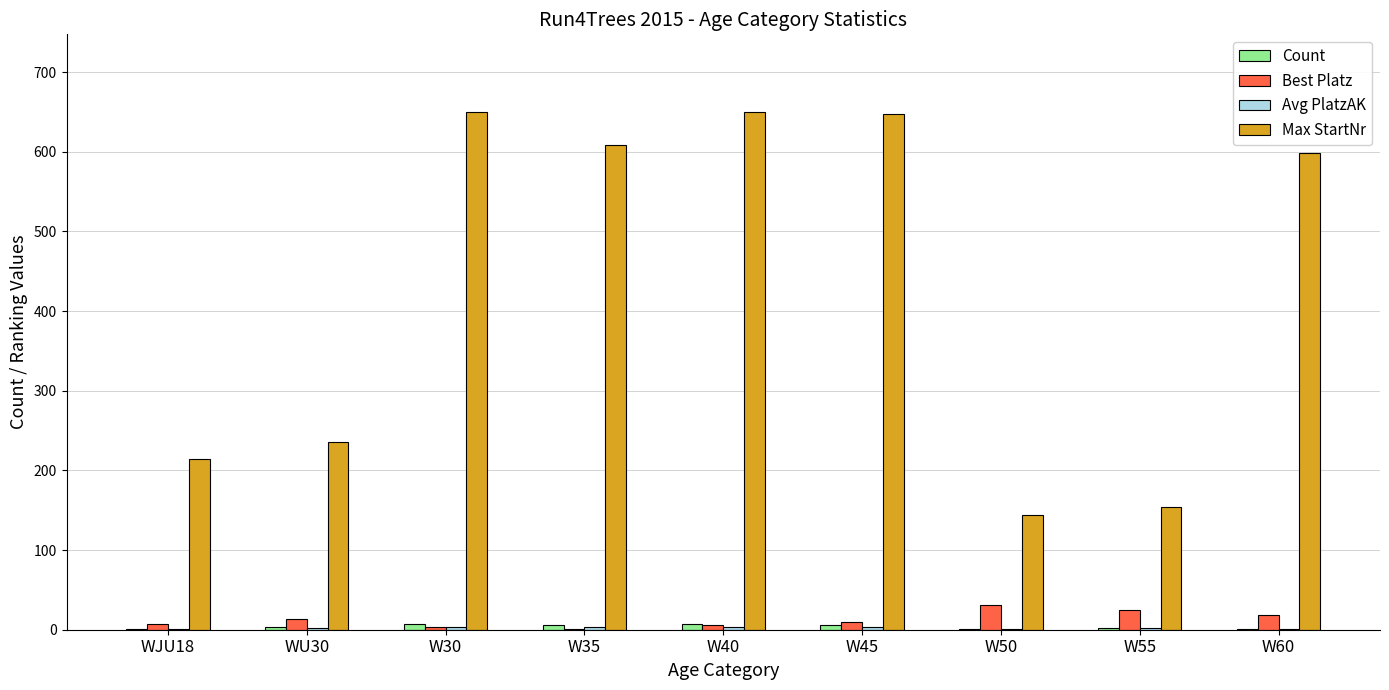

The Max StartNr series shows 598 at W60. True or false?

True